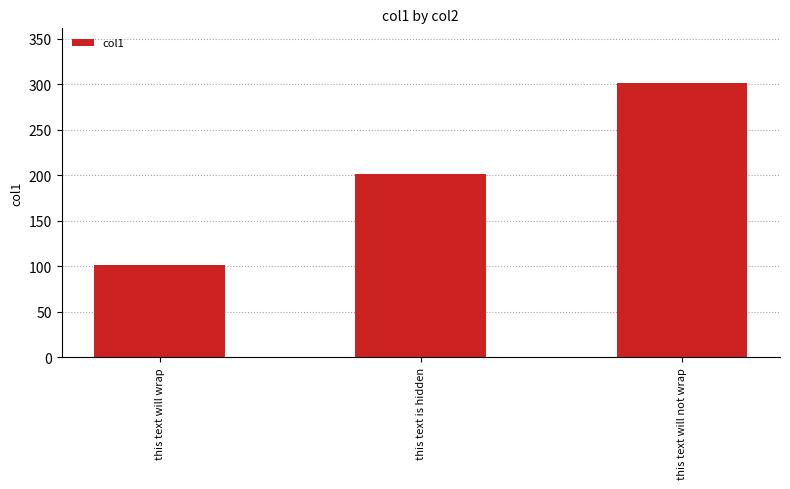

What is the sum of the values at this text is hidden and this text will wrap?

302